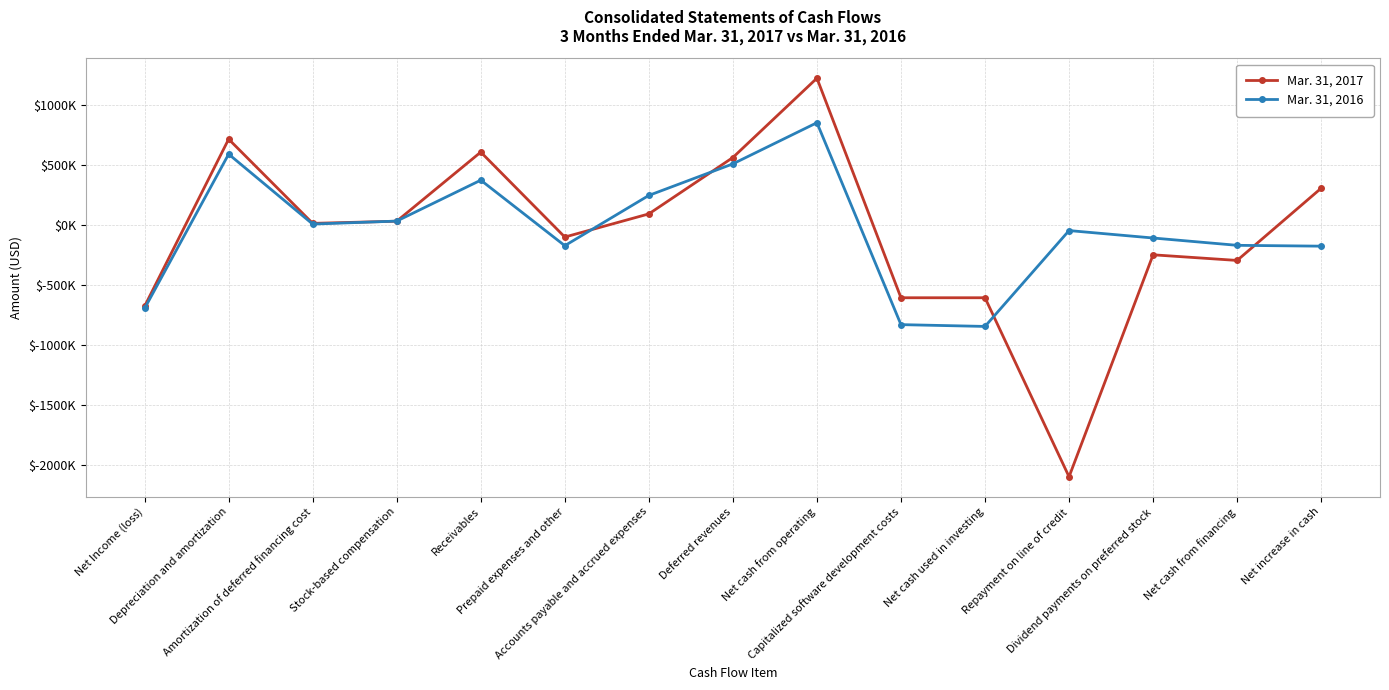

How many interior local valleys does the Mar. 31, 2016 series have?

3